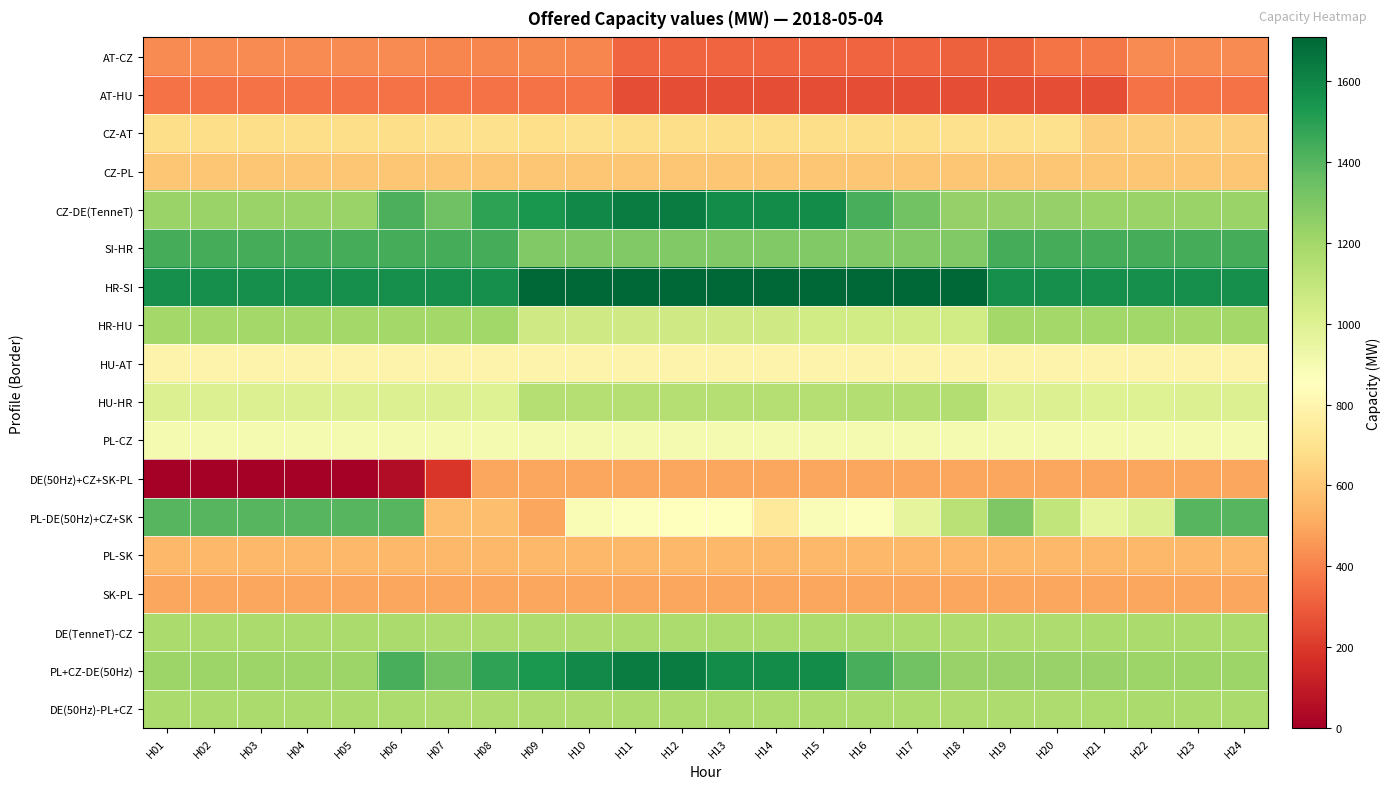

Which series has the largest range (max minus min)?

PL-DE(50Hz)+CZ+SK